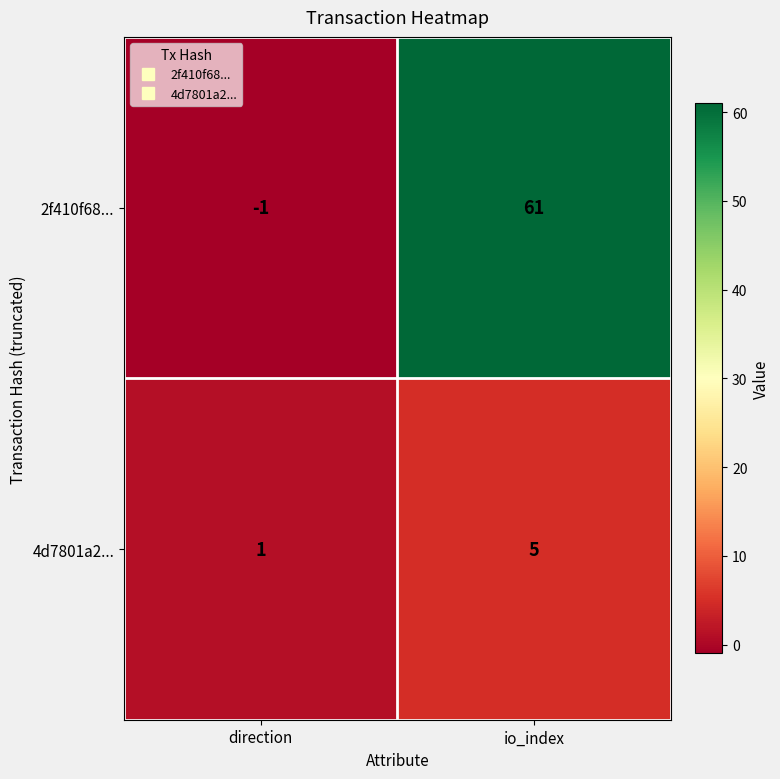

Which series has the largest range (max minus min)?

2f410f68...